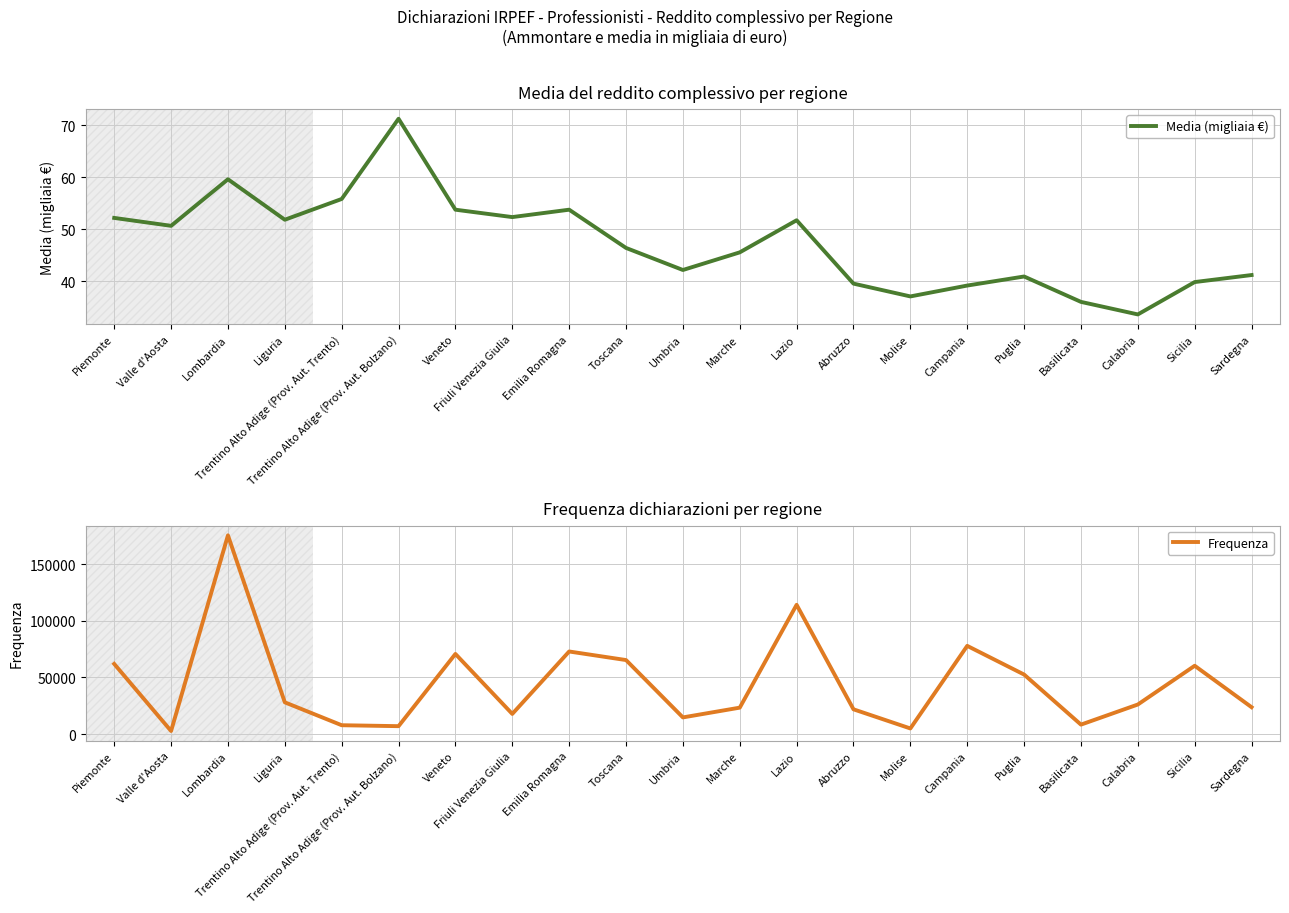

What is the average value of the Frequenza series?

44626